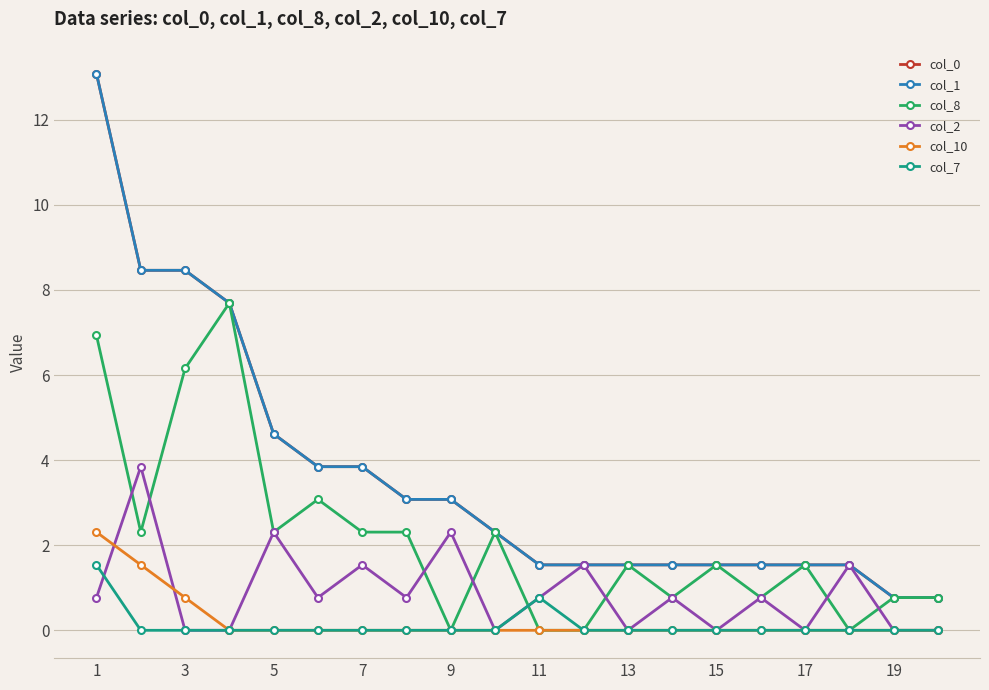

Does the chart have visible grid lines?

Yes